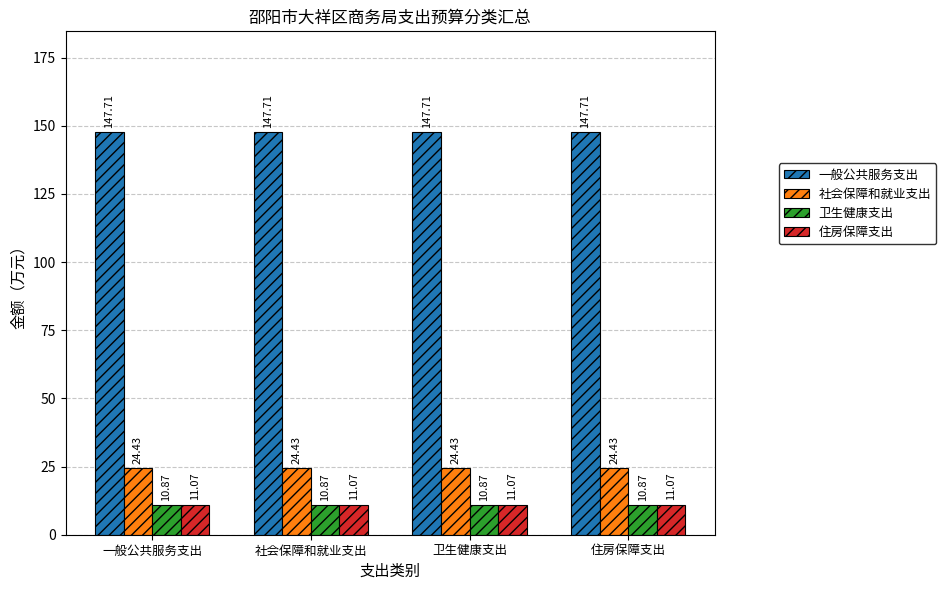

Which series has the largest total across all categories?

一般公共服务支出